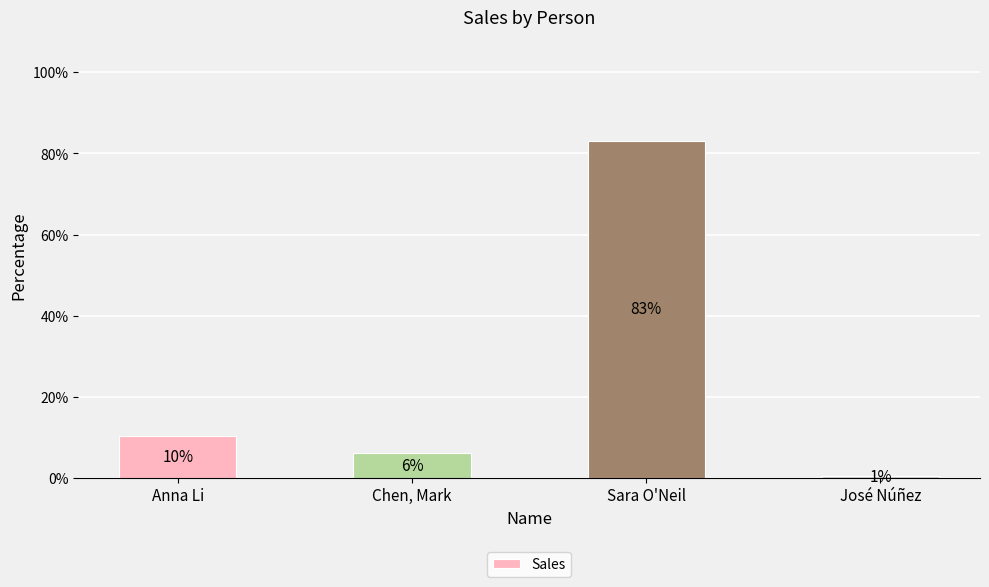

Does the chart contain any negative values?

No